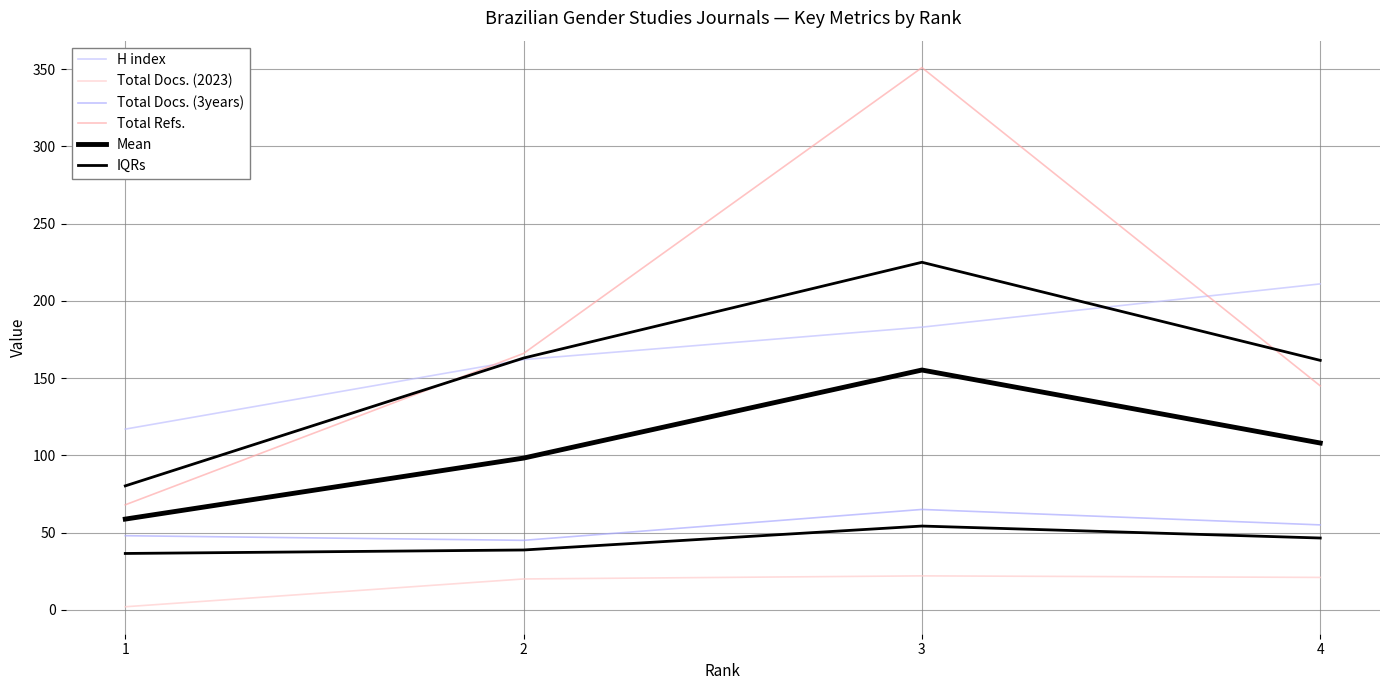

In IQRs, how many points are higher than both neighbors (excluding endpoints)?

1